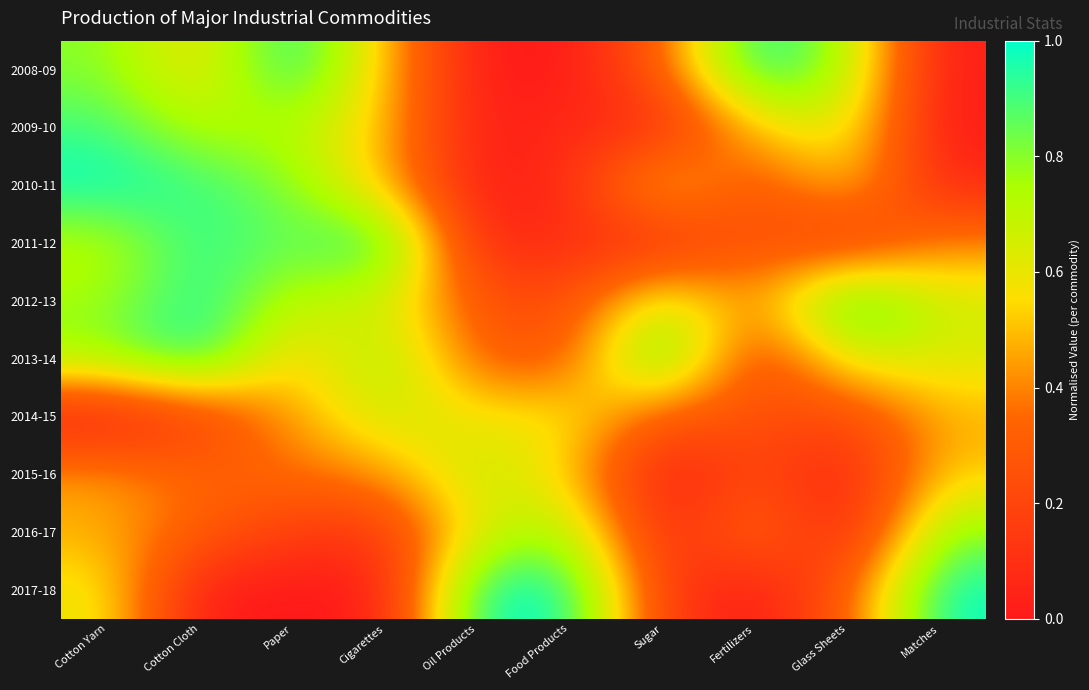

At how many categories does at least one series exceed 0?

10